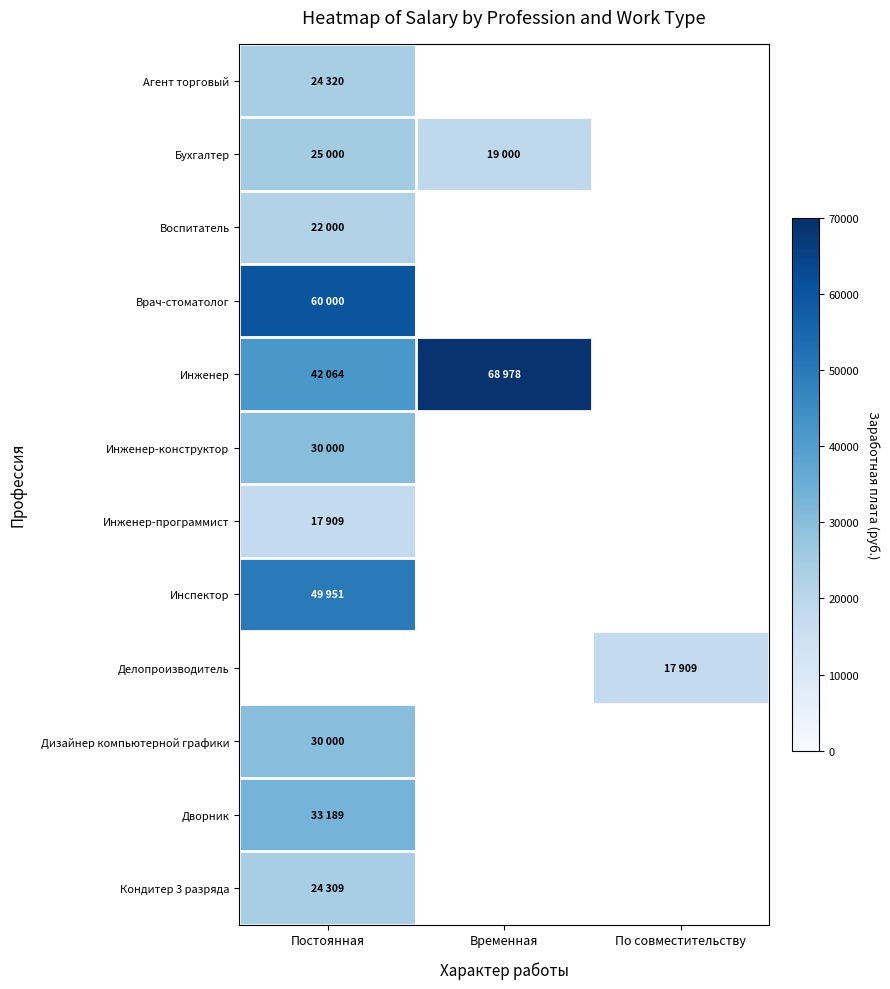

The Инженер-конструктор series shows 8996.5 at Постоянная. True or false?

False